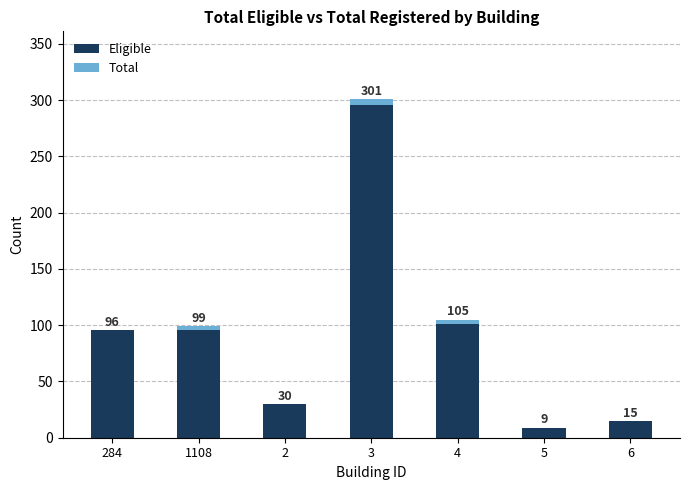

Reading left to right, transcribe the values for Eligible.

284=96	1108=96	2=30	3=296	4=101	5=9	6=15